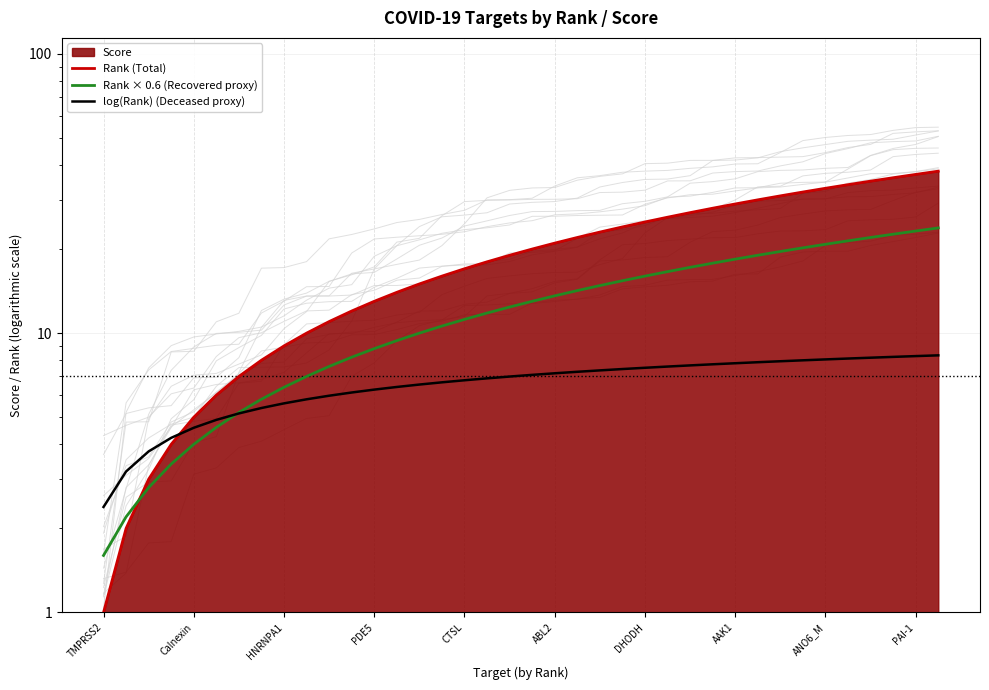

What is the lowest value of the Rank × 0.6 (Recovered proxy) series?

1.6